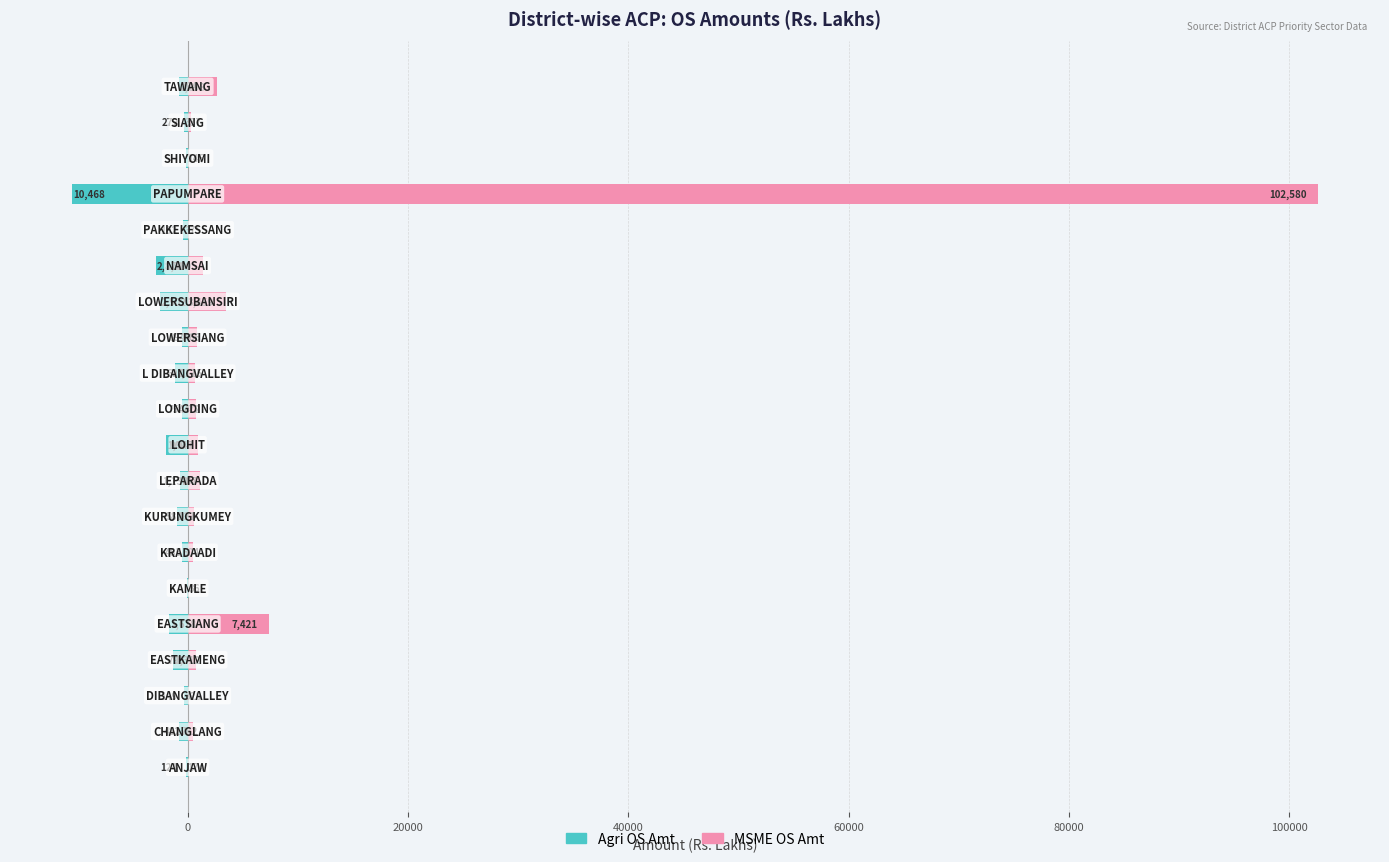

What is the spread (max minus min) of values at 19?

3482.7